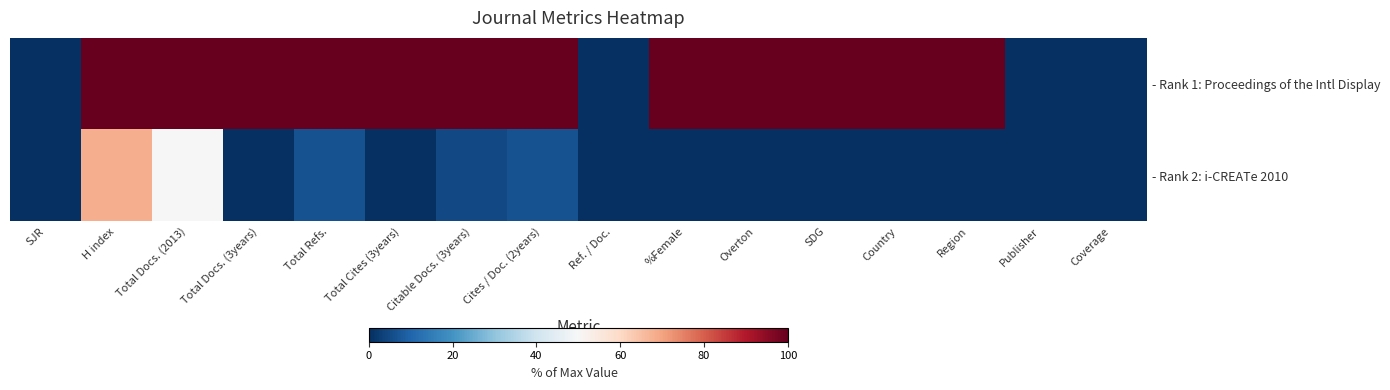

List the series in order of their overall mean, highest first.

- Rank 1: Proceedings of the Intl Display, - Rank 2: i-CREATe 2010